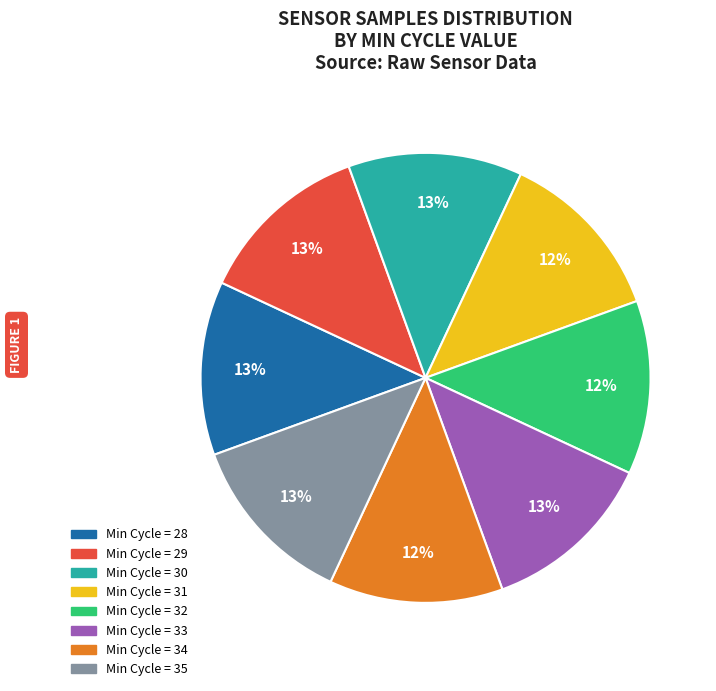

Does any single category account for the majority?

No